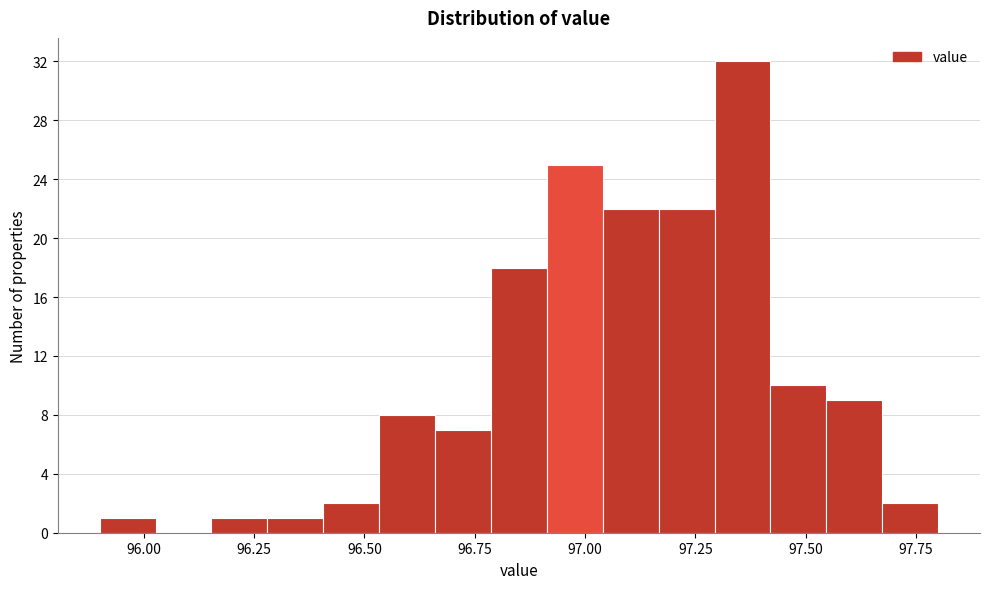

Around what value on the x-axis is the tallest bar? Give the approximate position of its centre, as read against the axis.

97.35